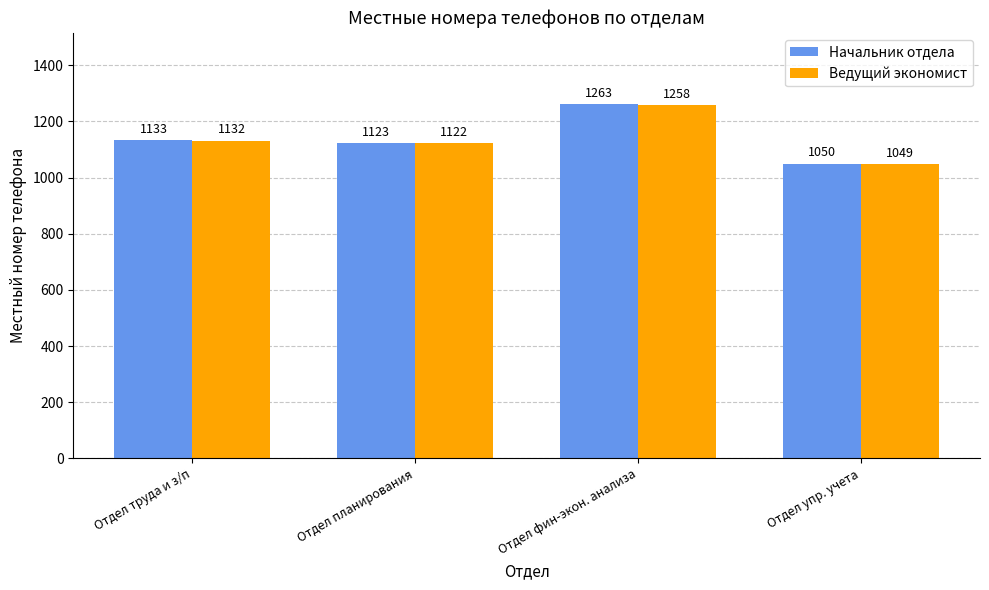

What are all the series names shown in the legend?

Начальник отдела, Ведущий экономист